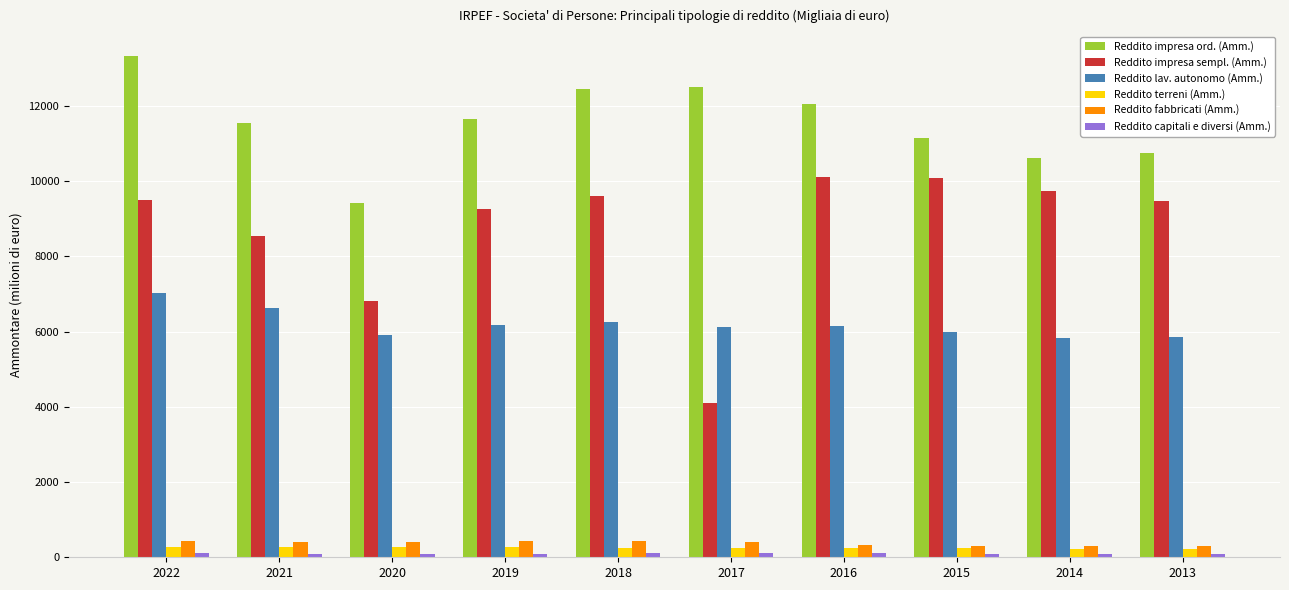

At which category does the chart reach its peak across all series?

2022